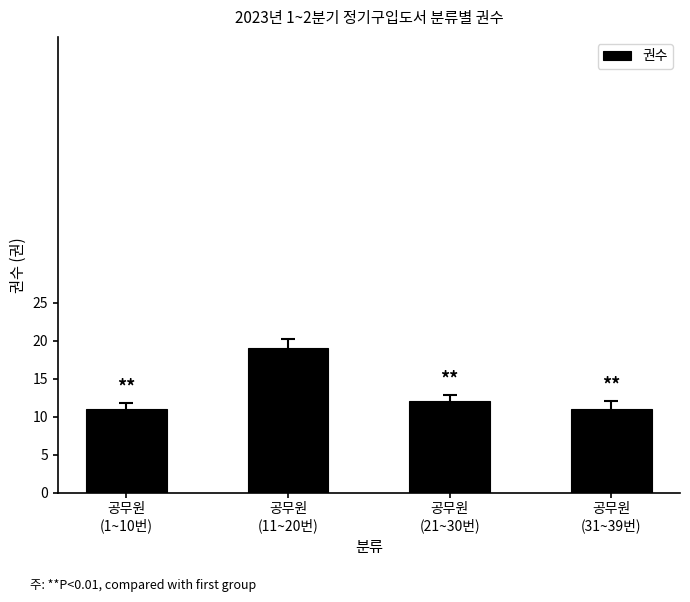

What is the value of the 2nd bar from the left?

19